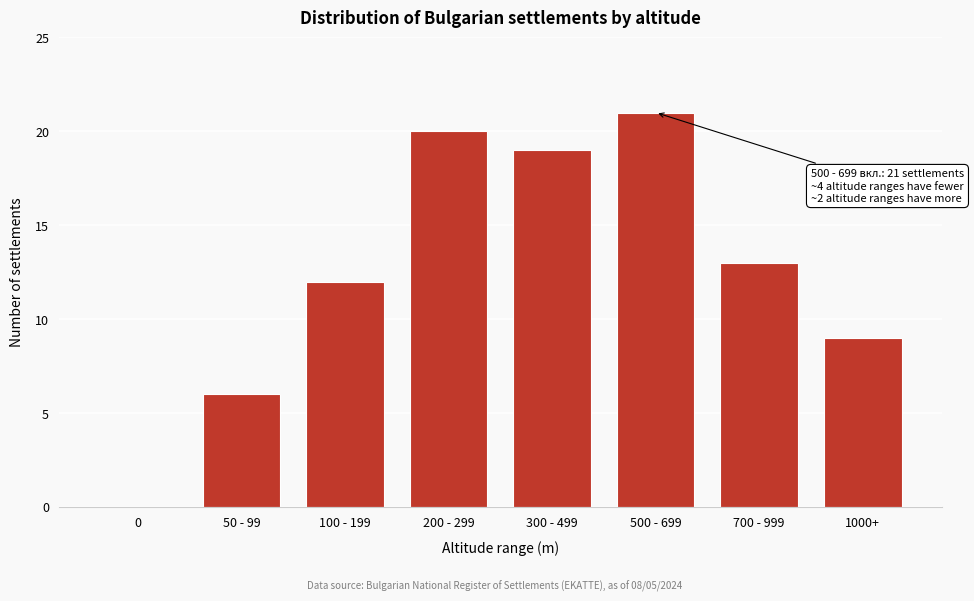

Reading left to right, what are all the values shown in this chart?

0=0	50 - 99=6	100 - 199=12	200 - 299=20	300 - 499=19	500 - 699=21	700 - 999=13	1000+=9